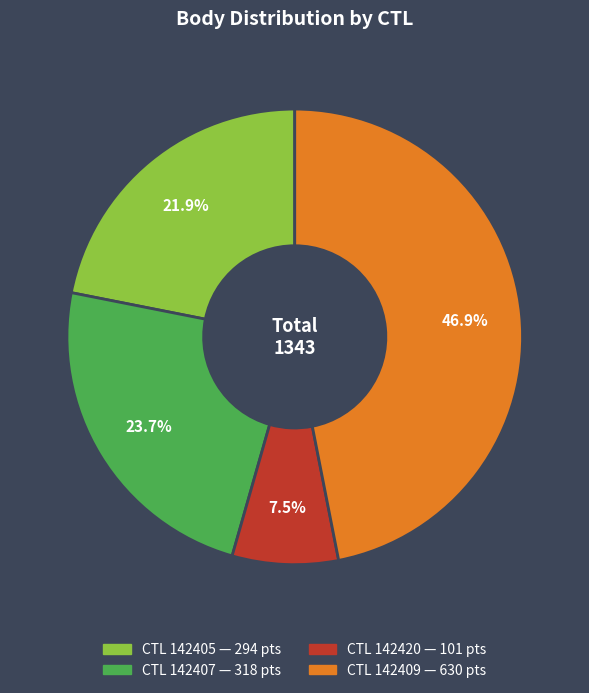

Does any single category account for the majority?

No